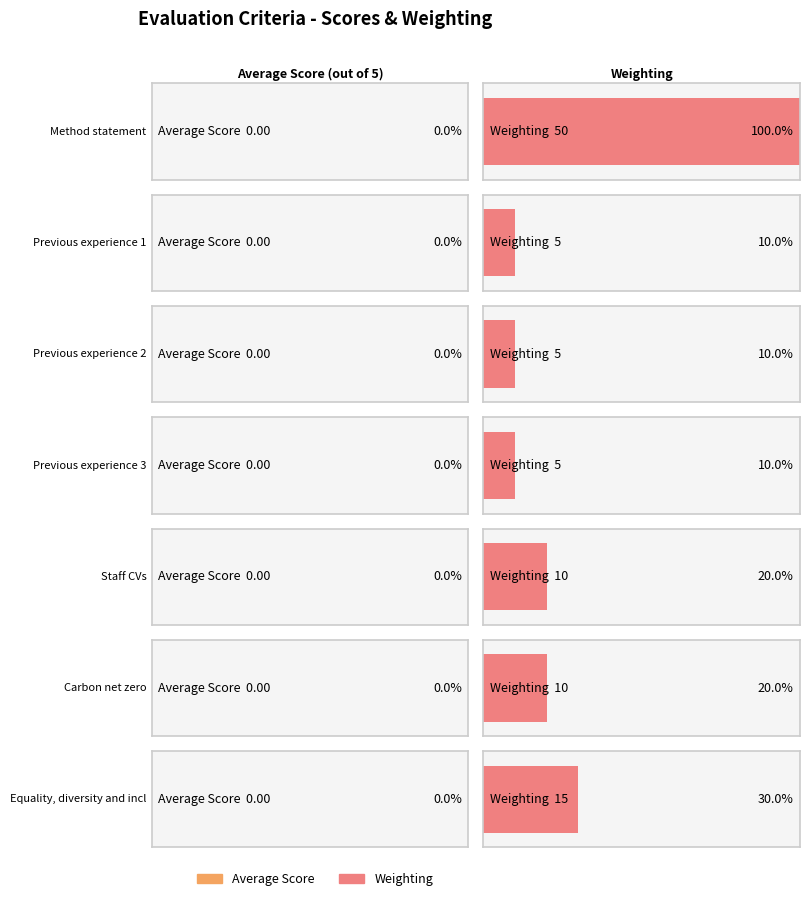

What is the label of the 4th bar from the right?

Previous experience 3